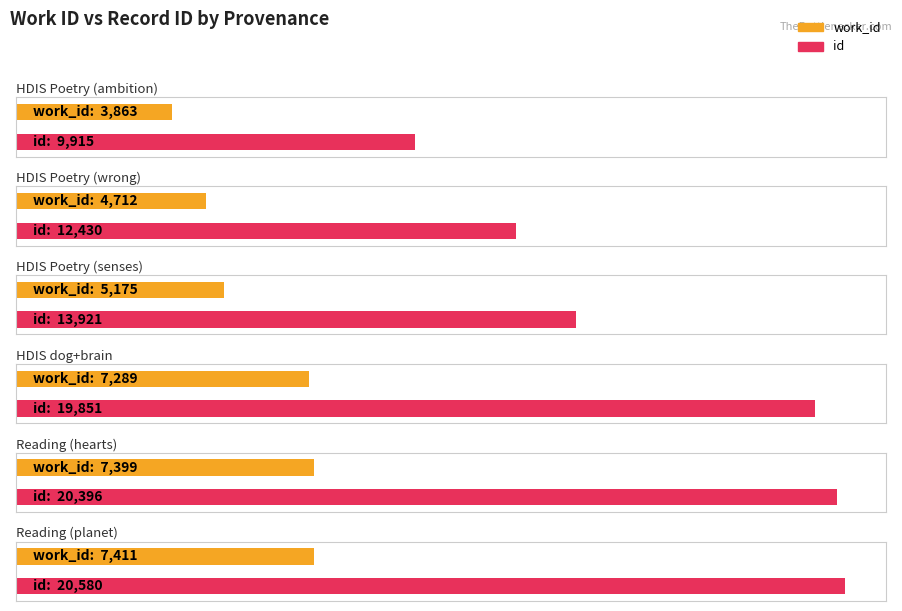

How many bars are there in total?

12